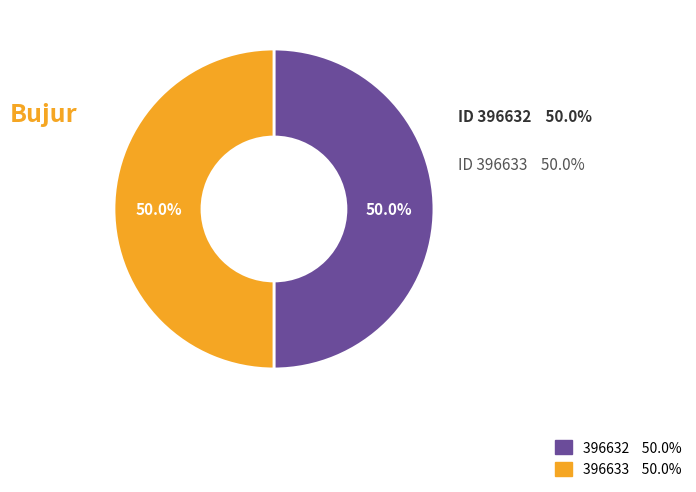

Does 396632 account for over 50% of the chart?

No